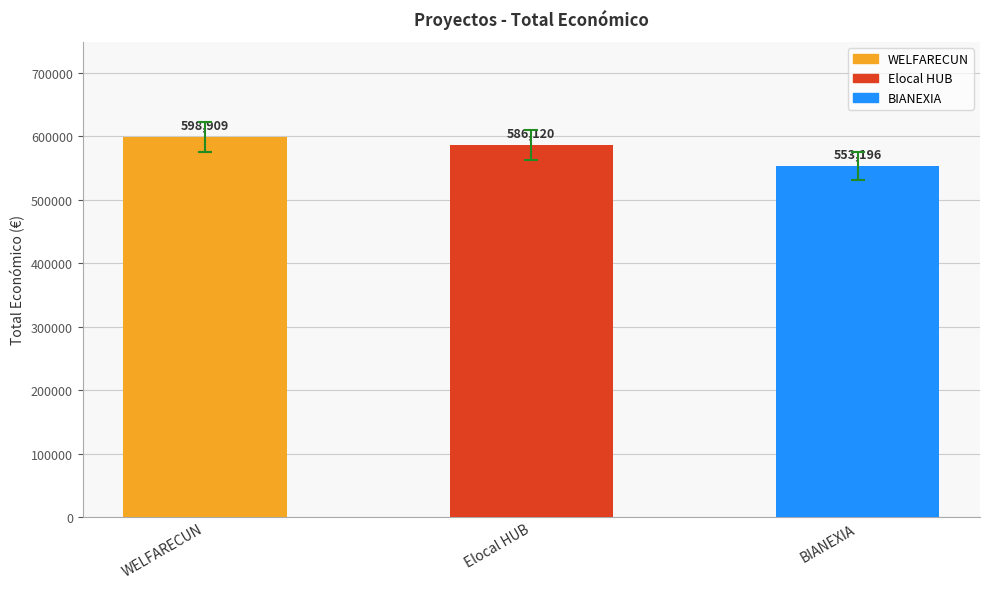

What is the sum of the values at WELFARECUN and Elocal HUB?

1185029